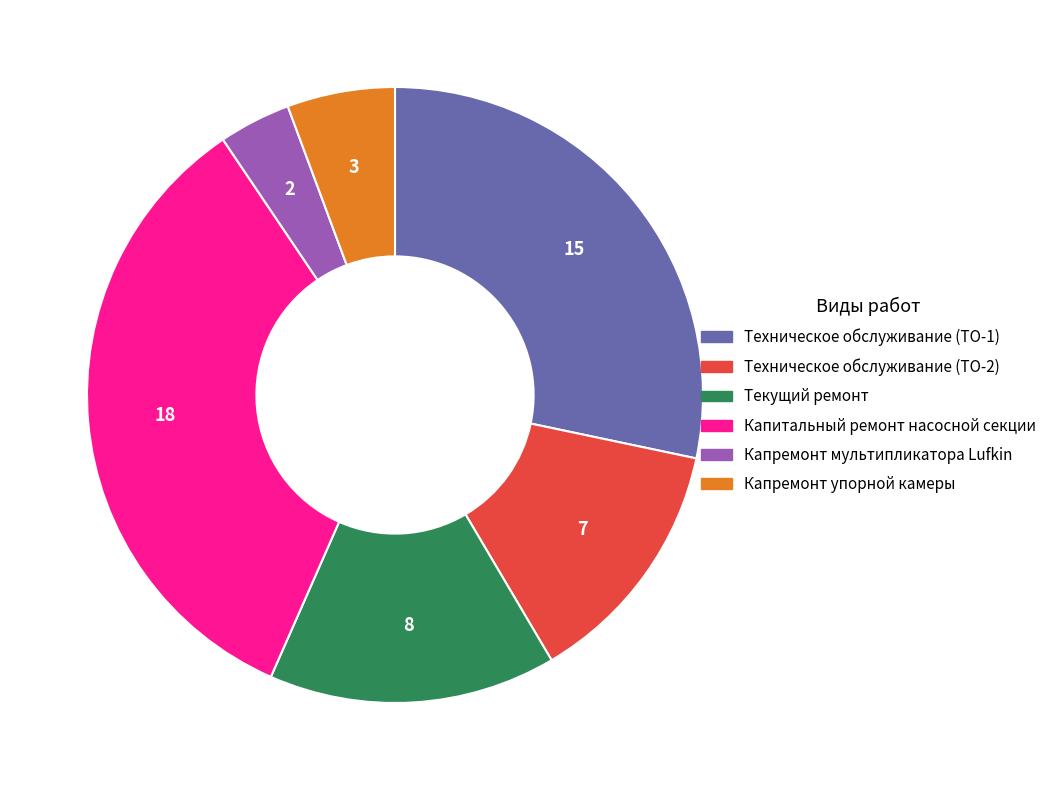

Rank the categories by value from lowest to highest.

Капремонт мультипликатора Lufkin, Капремонт упорной камеры, Техническое обслуживание (ТО-2), Текущий ремонт, Техническое обслуживание (ТО-1), Капитальный ремонт насосной секции